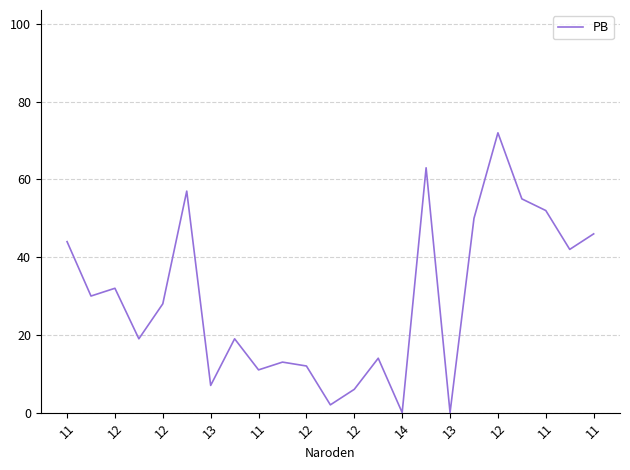

What is the maximum value shown in the chart?

72